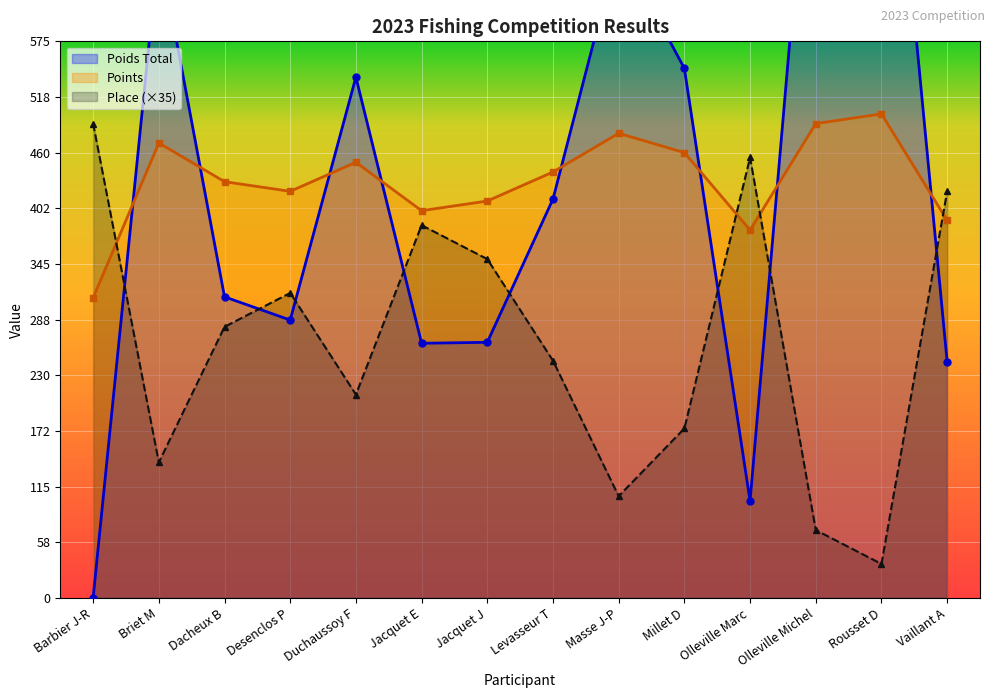

Where is Place (×35) line nearest to the value 262?

Levasseur T